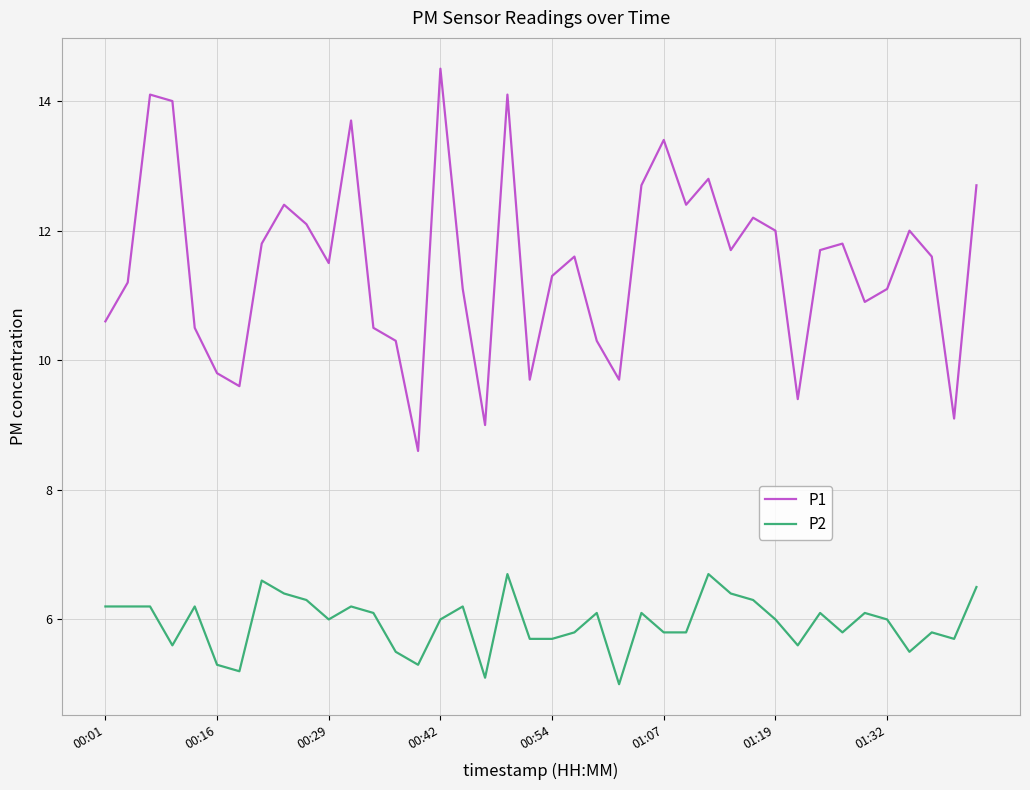

True or false: P1 and P2 cross at least once.

False